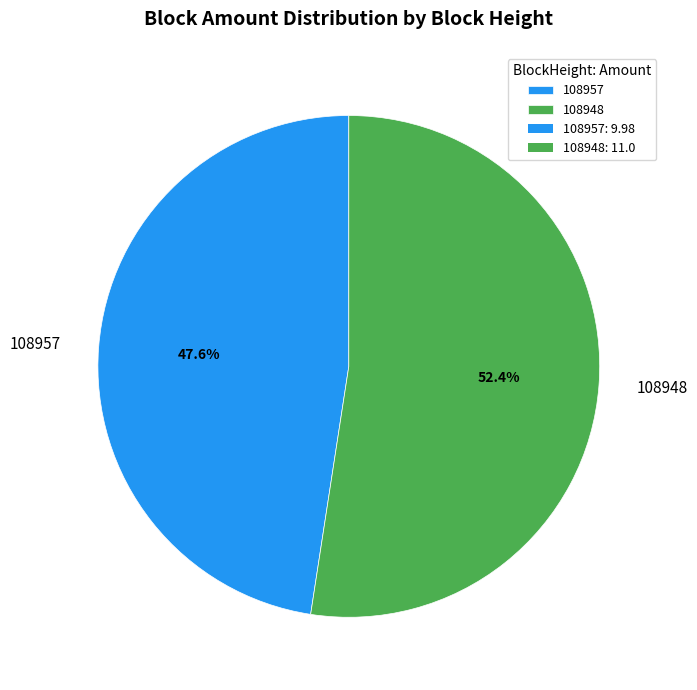

To the nearest percent, what percentage of the pie is 108948?

52%